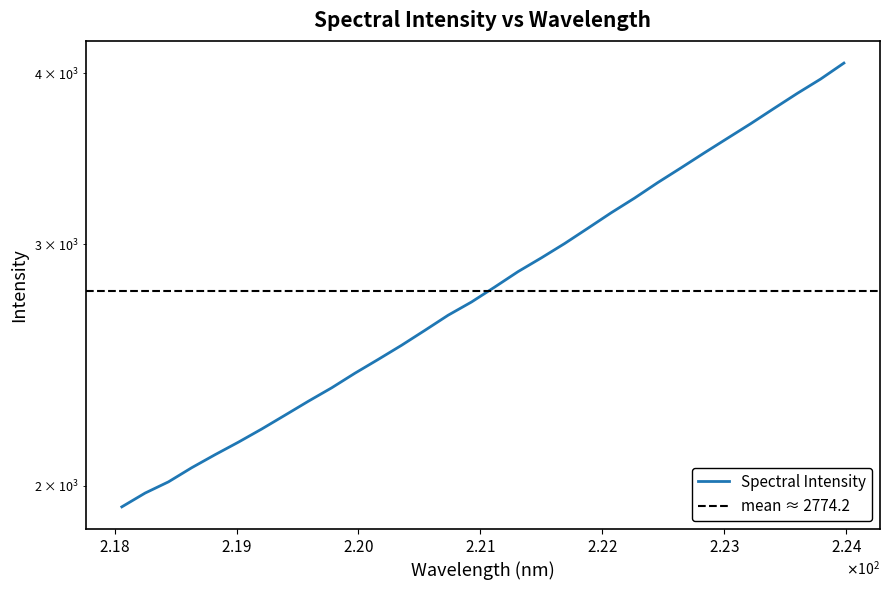

Which has a higher value, 223.9802 or 219.589?

223.9802